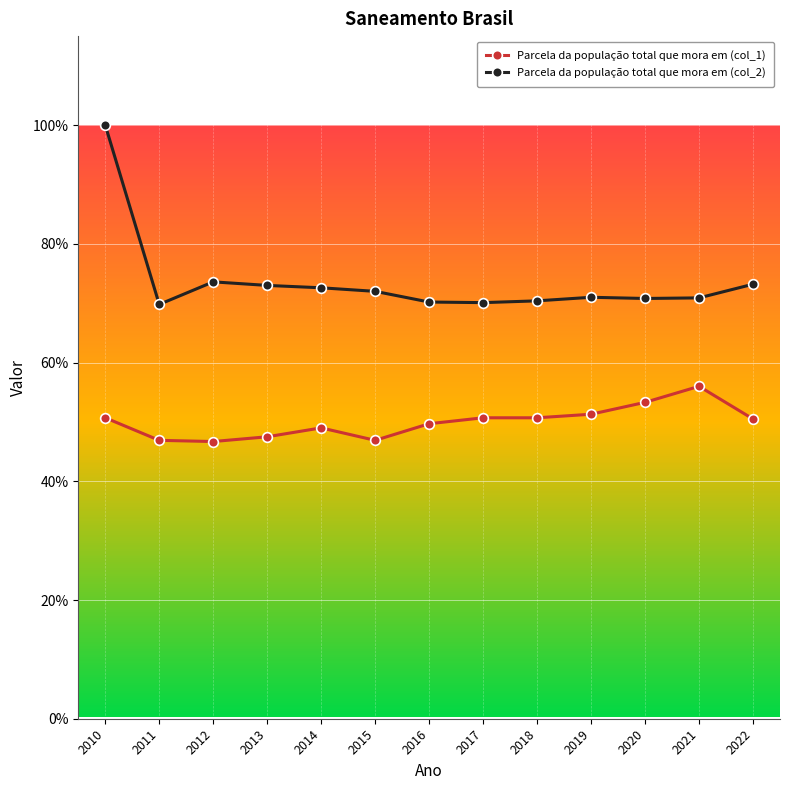

What is the difference between the second highest and second lowest values in the Parcela da população total que mora em (col_1) series?

0.1